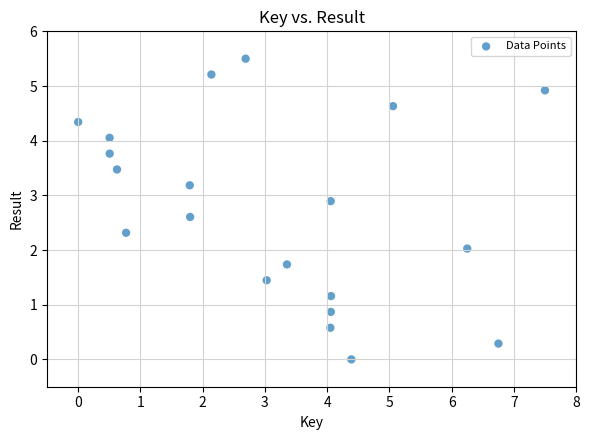

What is the range of X values (max minus min)?

7.5